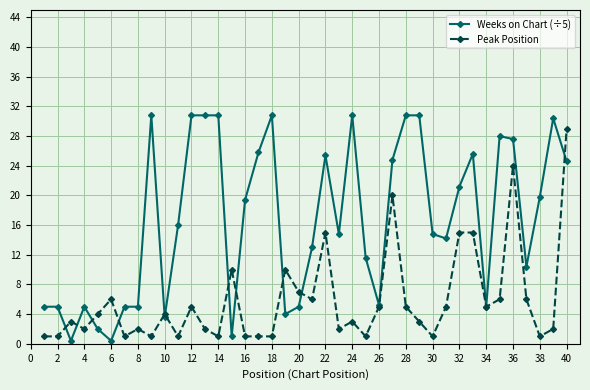

Which series has the largest total across all categories?

Weeks on Chart (÷5)